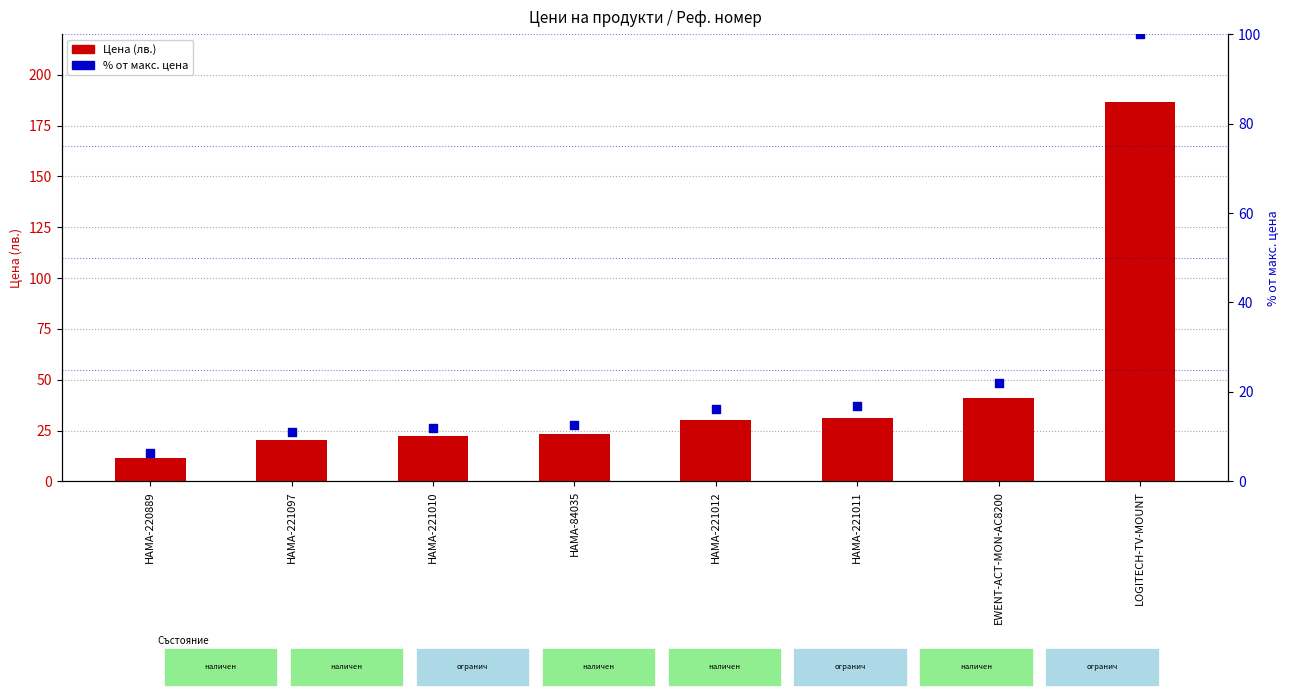

At how many categories does at least one series exceed 18?

7